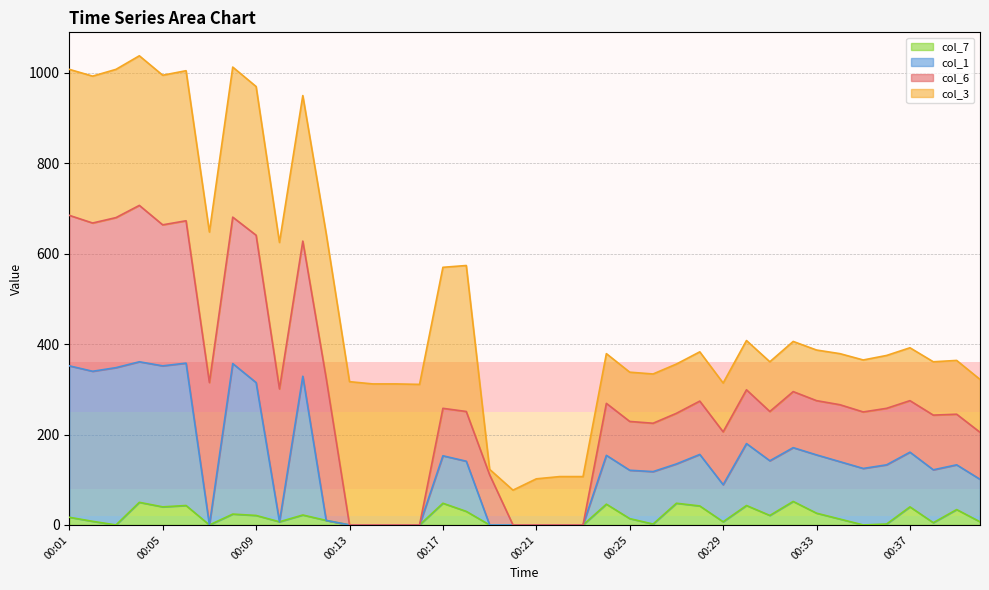

What is the difference between the col_1 values at 00:38 and 00:40?

21